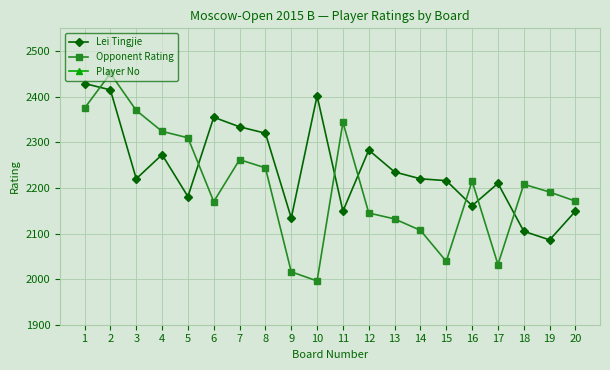

What is the average value of the Opponent Rating series?

2205